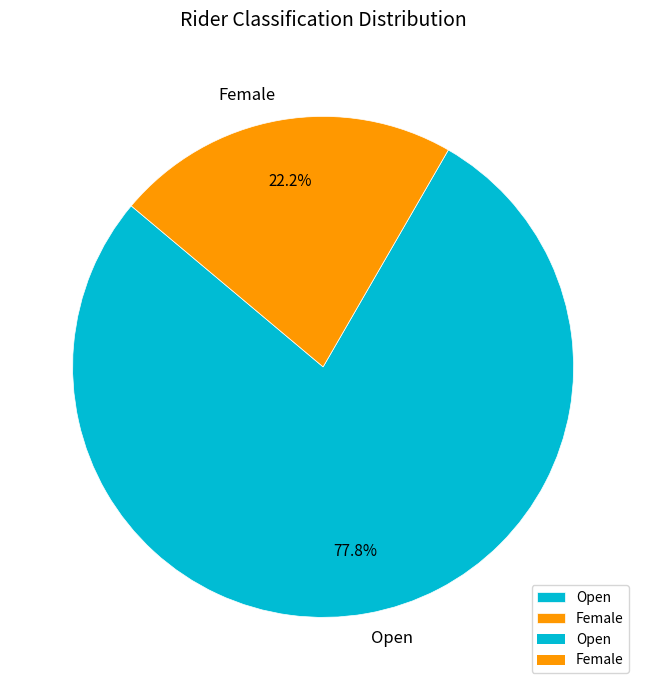

Rank the categories by value from highest to lowest.

Open, Female